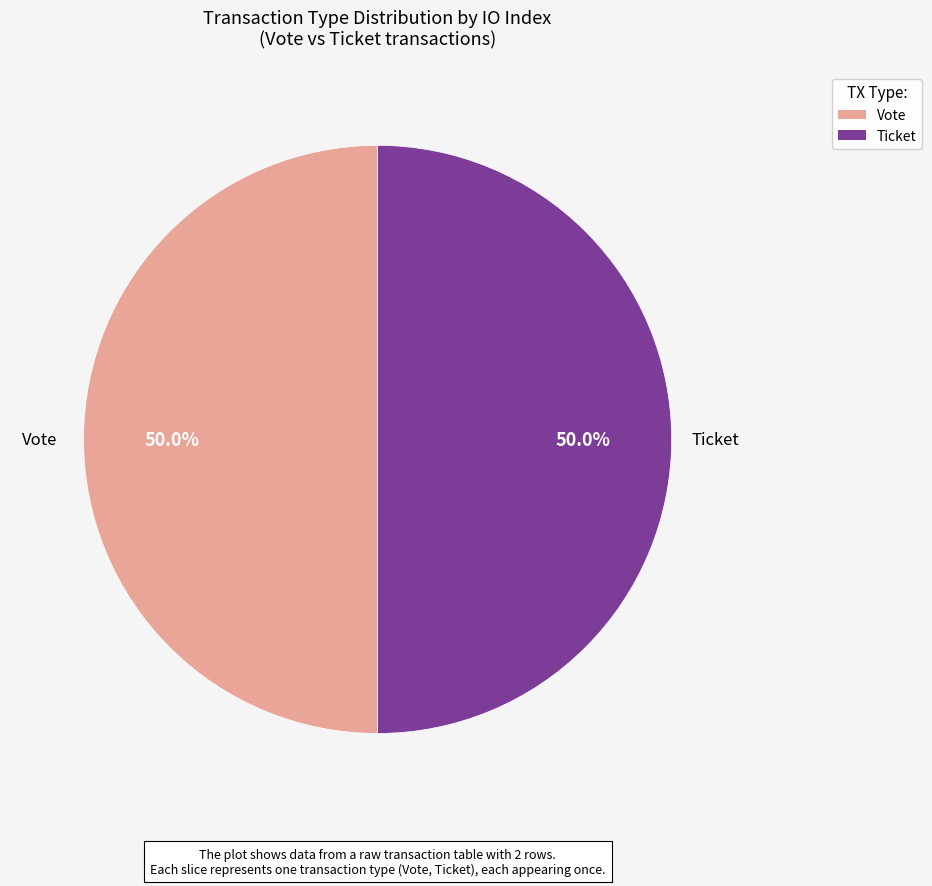

Is the sum of Vote and Ticket greater than half?

Yes